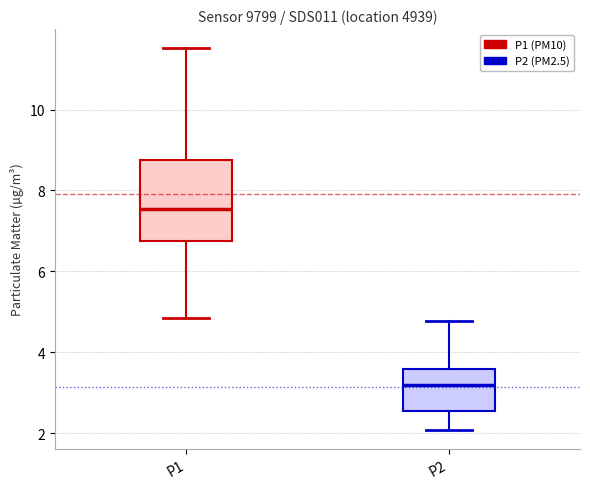

Reading left to right, transcribe this box plot: for each box, give where its median line is, the range the box spans, and where its two whiskers end, as read against the y-axis. The values are not printed on the chart, so give them approximately, as read against the axis.

P1: median 7.6, box 6.8 to 8.8, whiskers 4.8 to 11.6
P2: median 3.2, box 2.6 to 3.6, whiskers 2.0 to 4.8